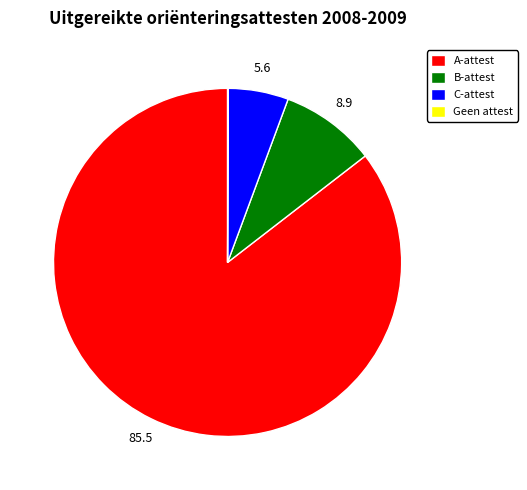

Combined, do A-attest and B-attest account for over 50%?

Yes